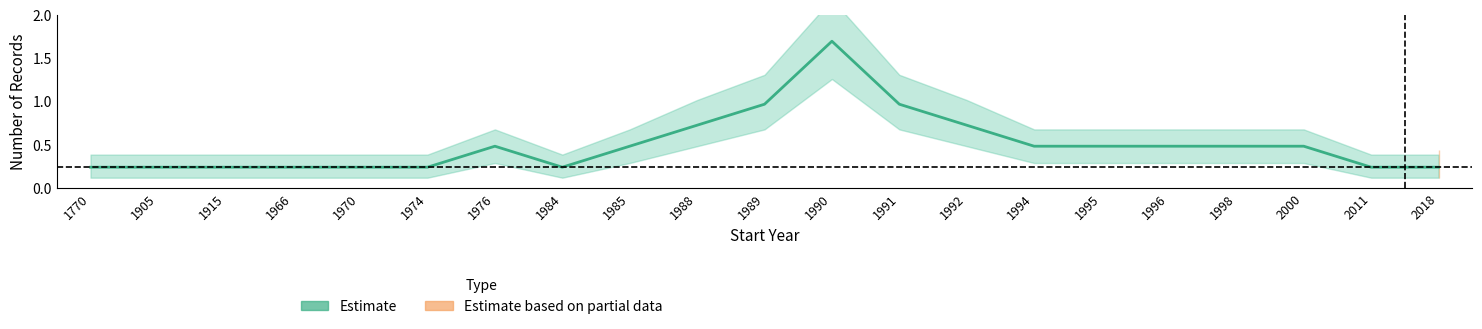

What is the approximate value at 1989?

1.0